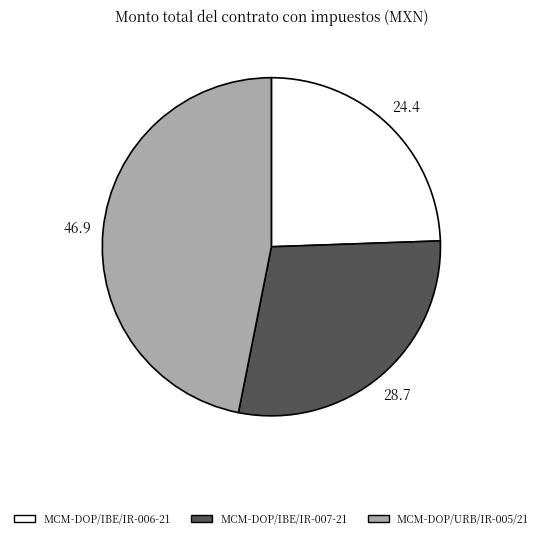

True or false: MCM-DOP/IBE/IR-006-21 accounts for 13% of the total.

False